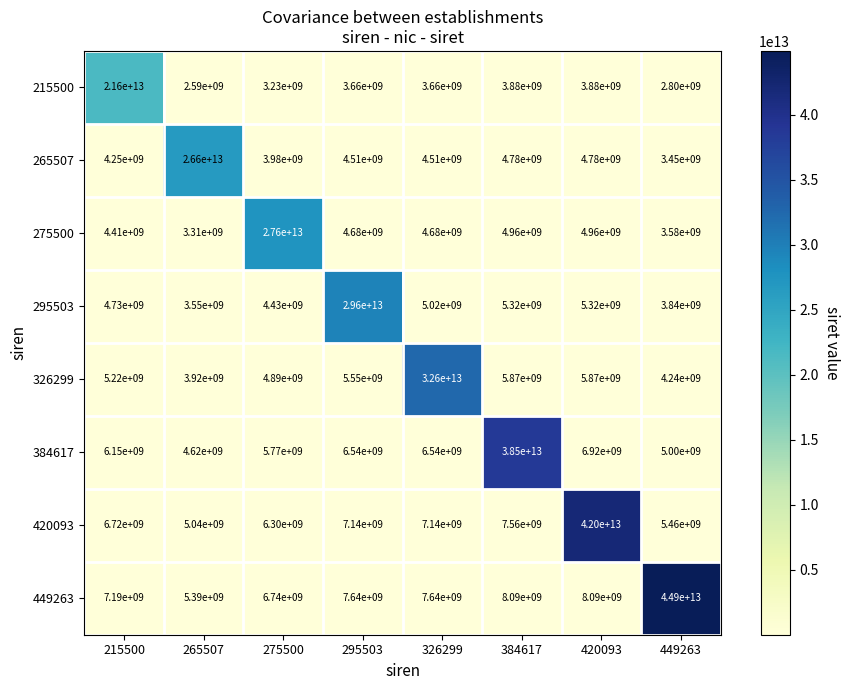

Rank the series at 326299 from lowest to highest value.

215500, 265507, 275500, 295503, 384617, 420093, 449263, 326299